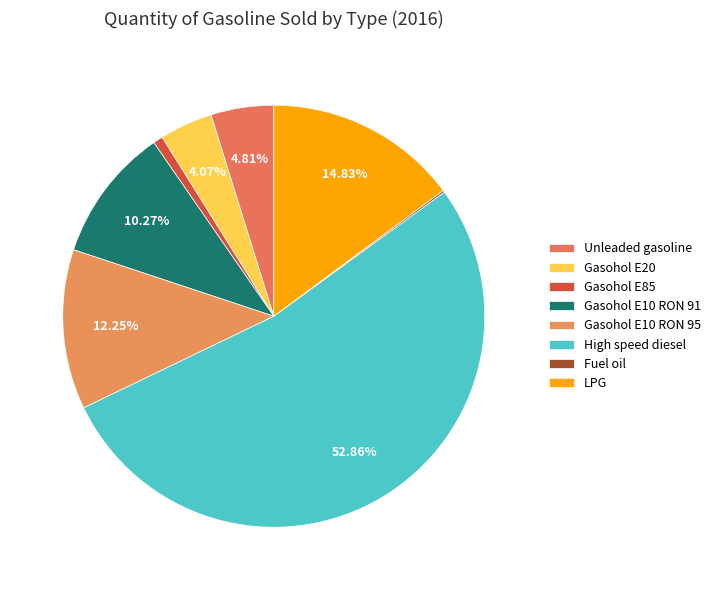

Between Fuel oil and Gasohol E10 RON 91, which is larger?

Gasohol E10 RON 91